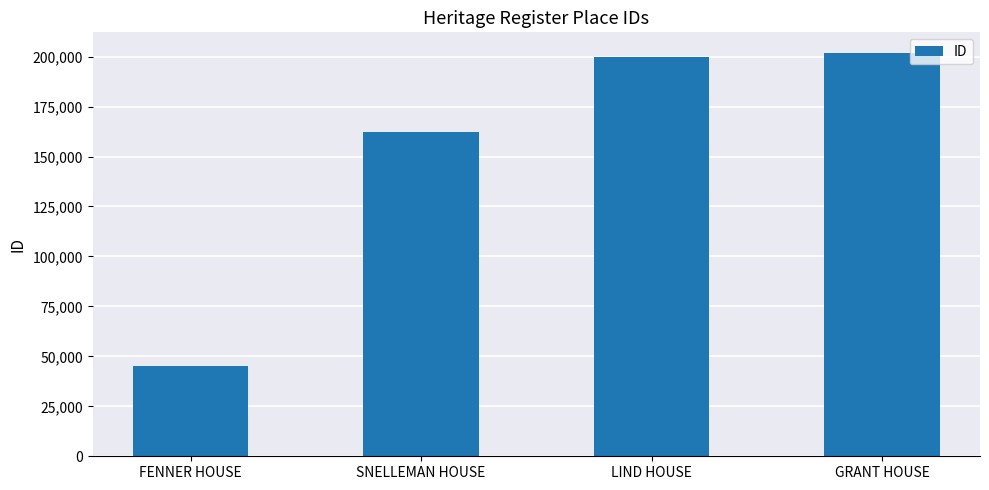

What is the greatest value displayed?

202036